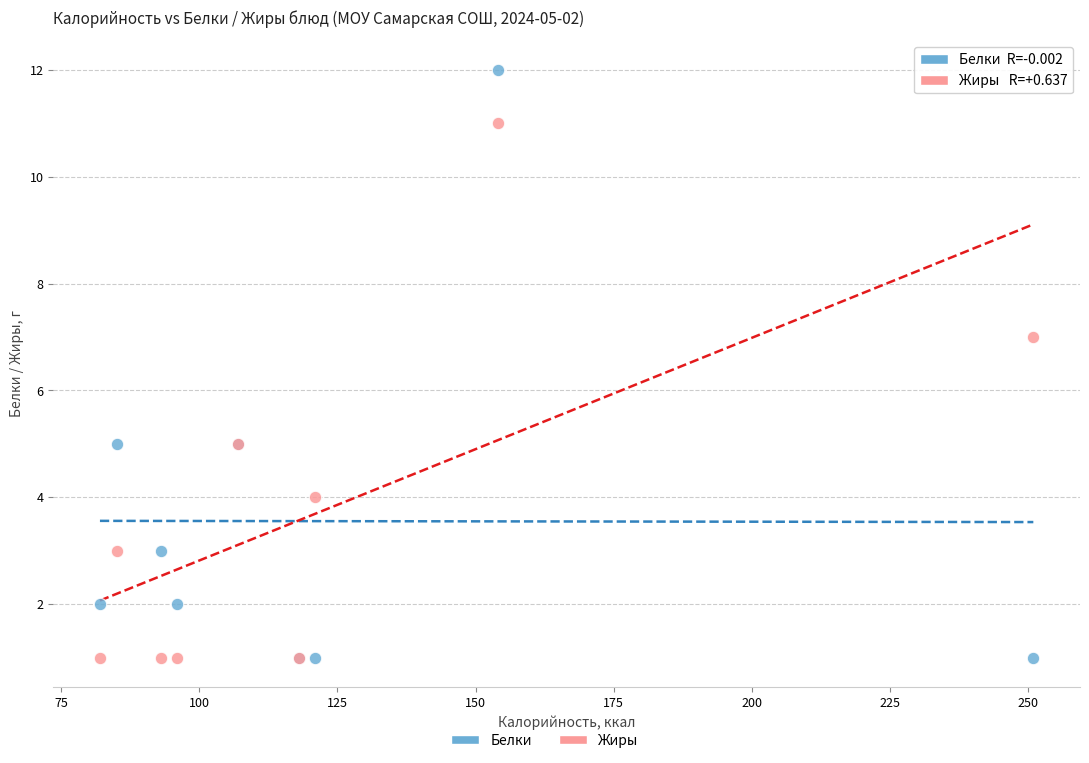

What is the X range (max minus min) for the scatter plot?

169